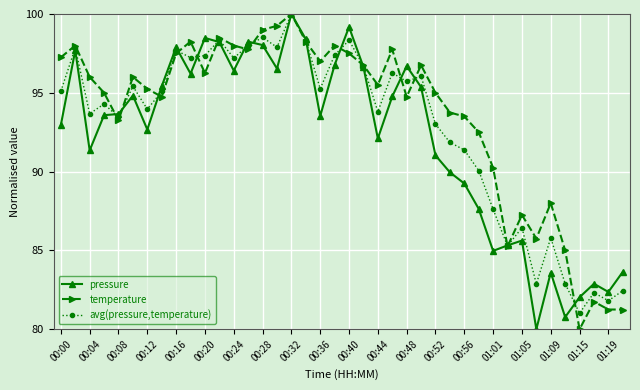

What is the value of the temperature point at the 36th from the left?

85.0